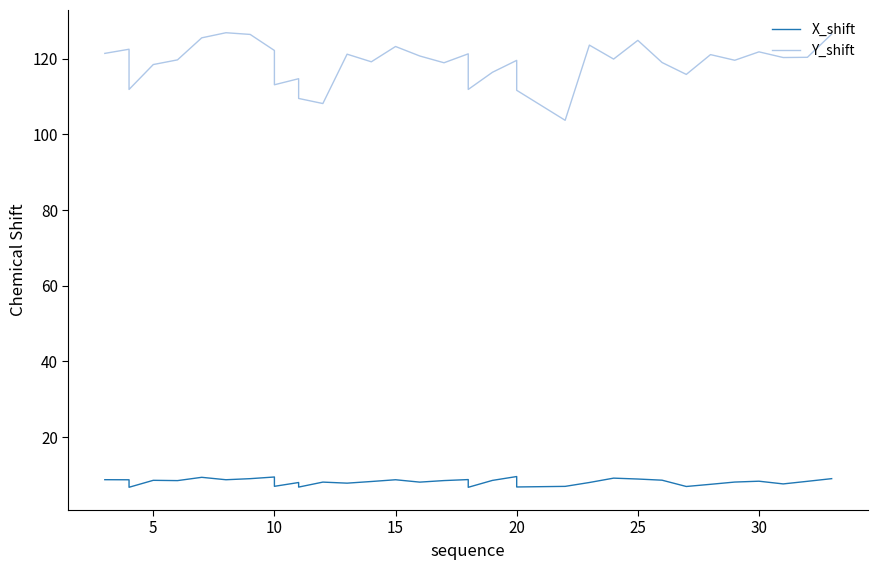

True or false: X_shift and Y_shift cross at least once.

False